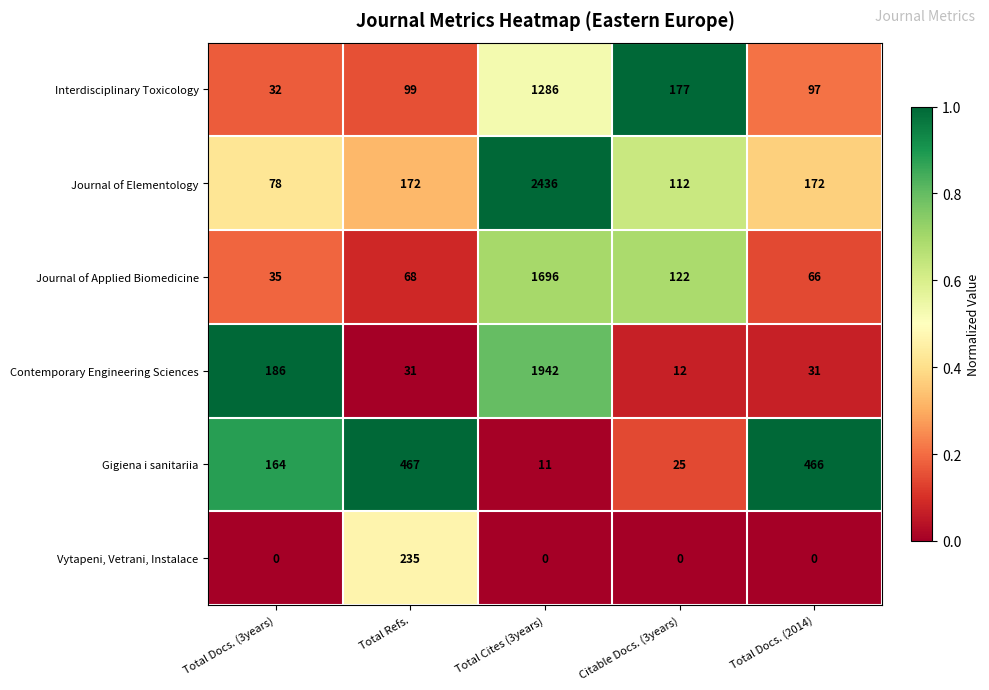

Between Total Refs. and Total Docs. (2014), which series saw the biggest shift?

Vytapeni, Vetrani, Instalace